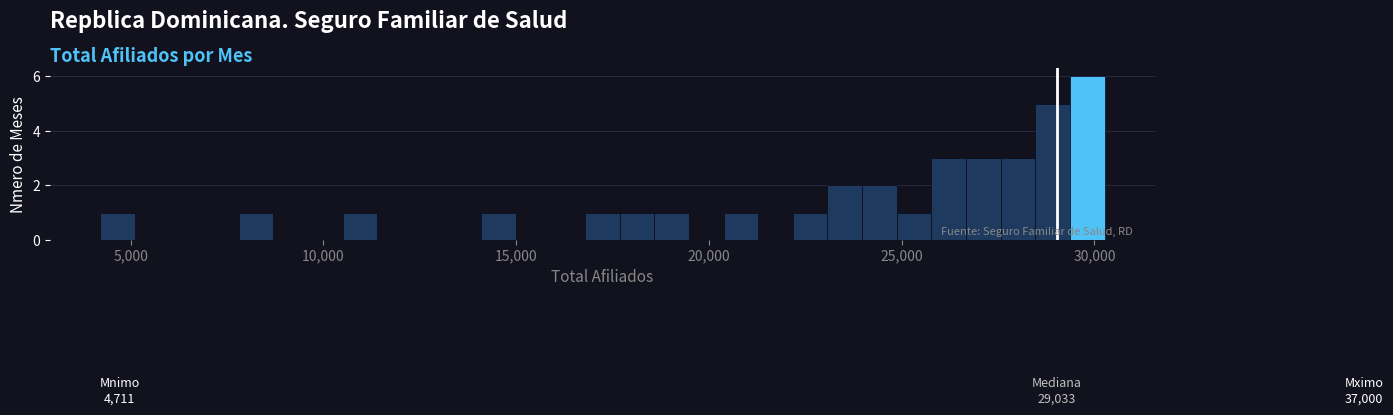

Around what value on the x-axis is the tallest bar? Give the approximate position of its centre, as read against the axis.

30000